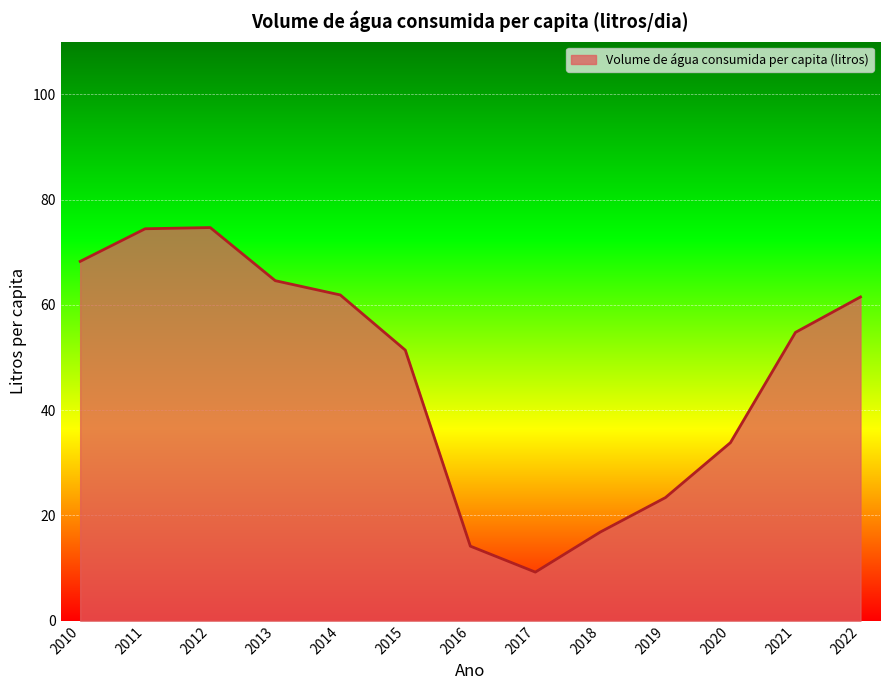

Approximately how many times larger is the value at 2015 compared to 2018?

3.0